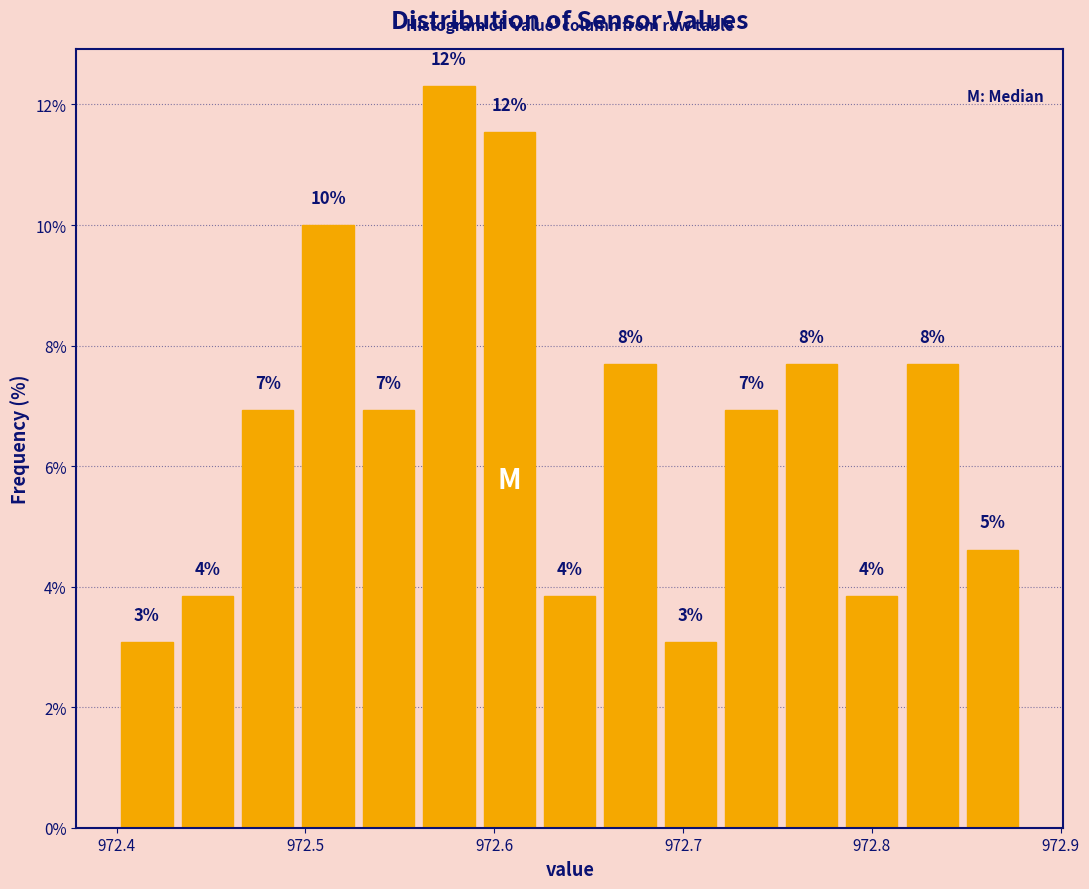

Read against the x-axis, roughly where is the centre of the tallest bar?

972.58